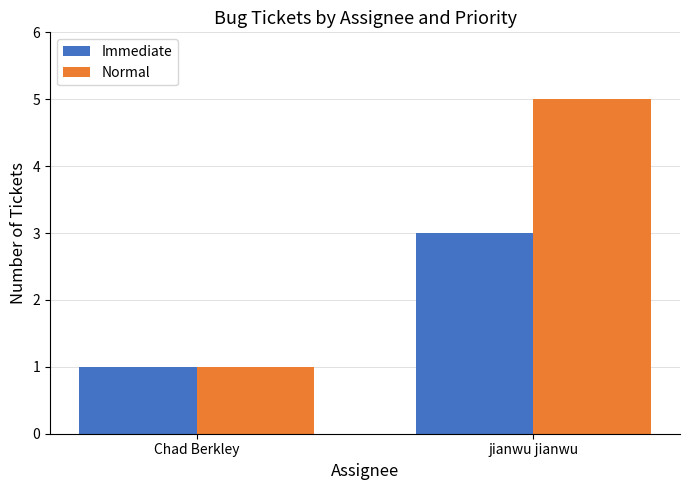

What is the average value of the Immediate series?

2